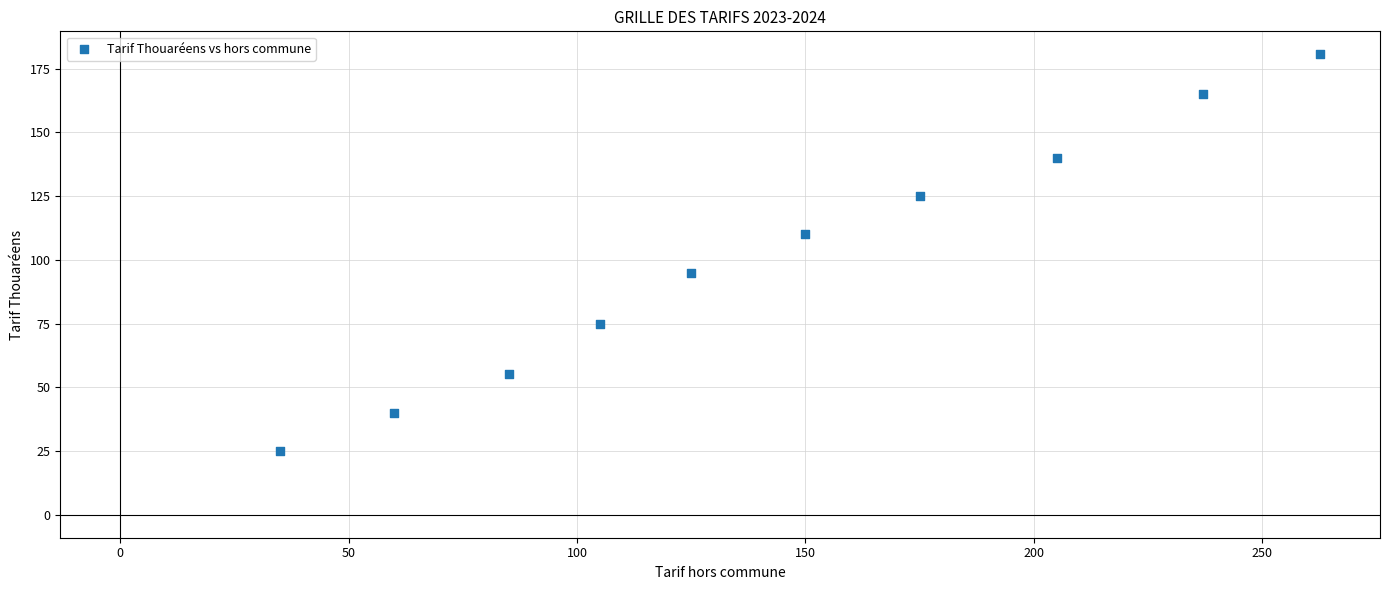

What is the average Y value?

101.1